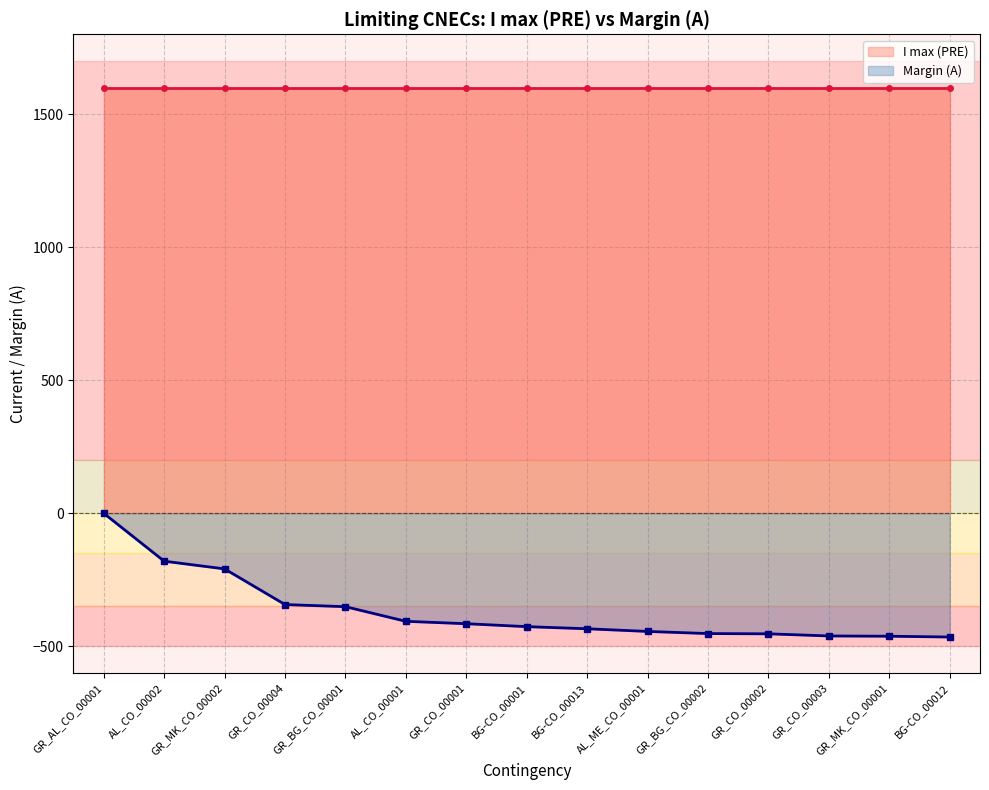

At GR_CO_00002, list the series in order from smallest to largest.

Margin (A), I max (PRE)